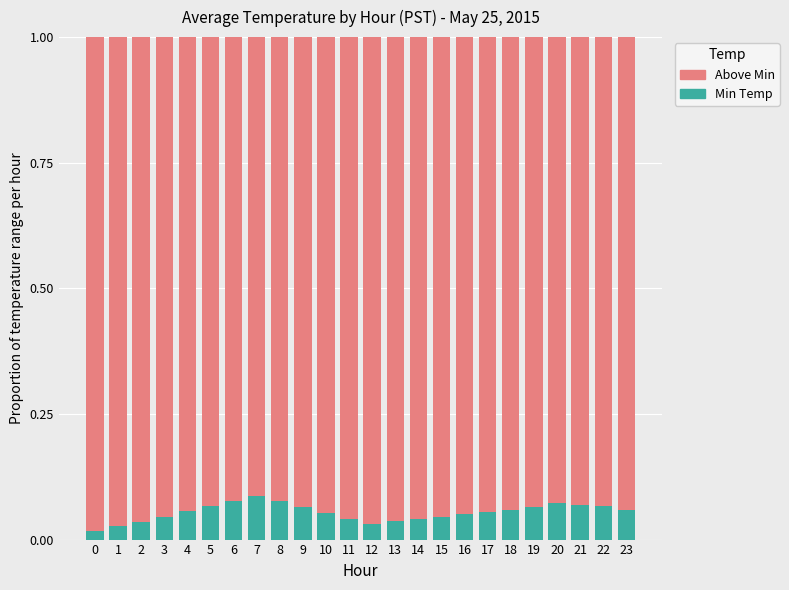

The value of Above Min at 4 is 0.4. True or false?

False